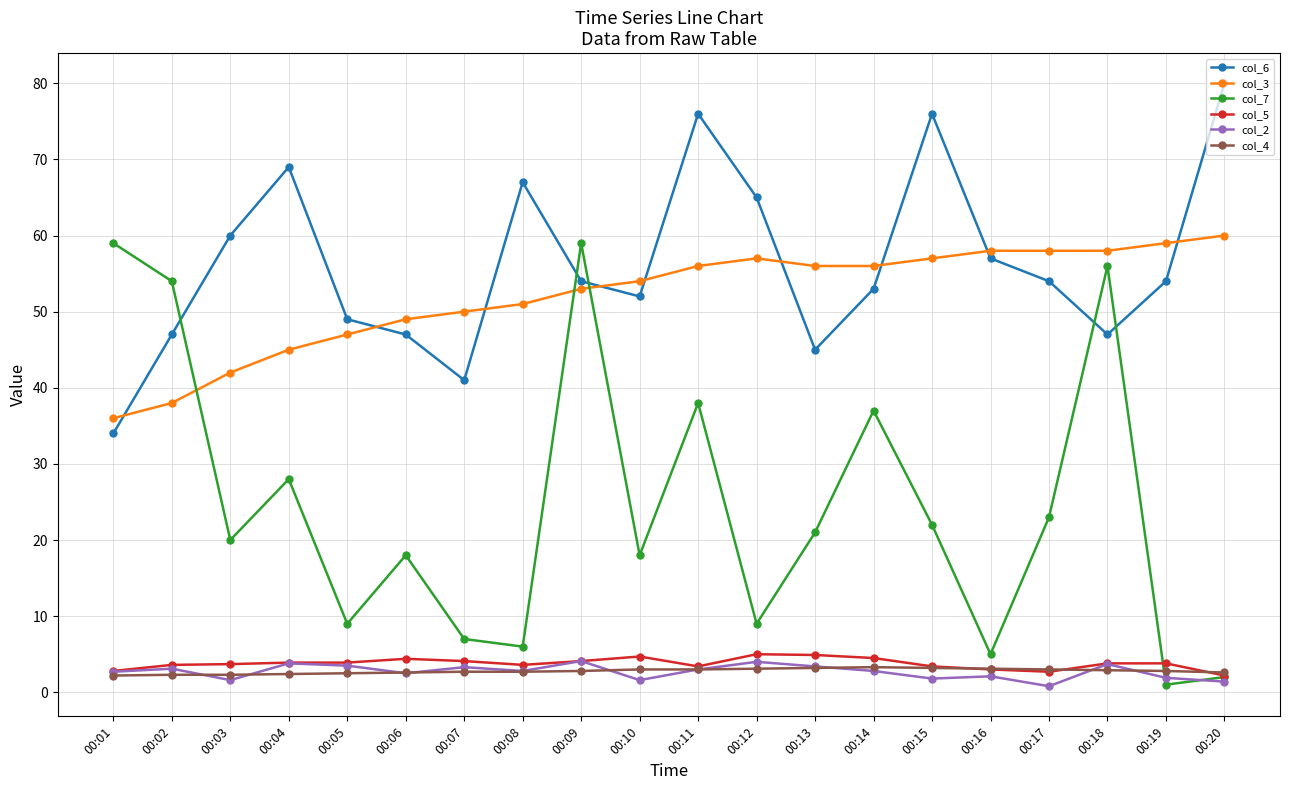

What is the minimum value shown in the chart?

0.8